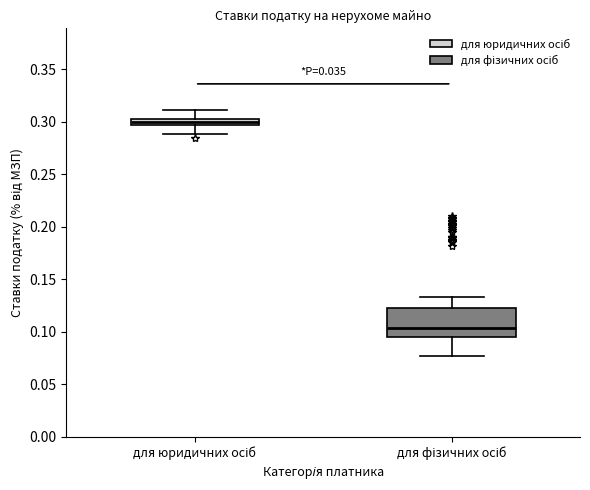

Which box is the tallest, from its lower edge to its upper edge?

для фізичних осіб